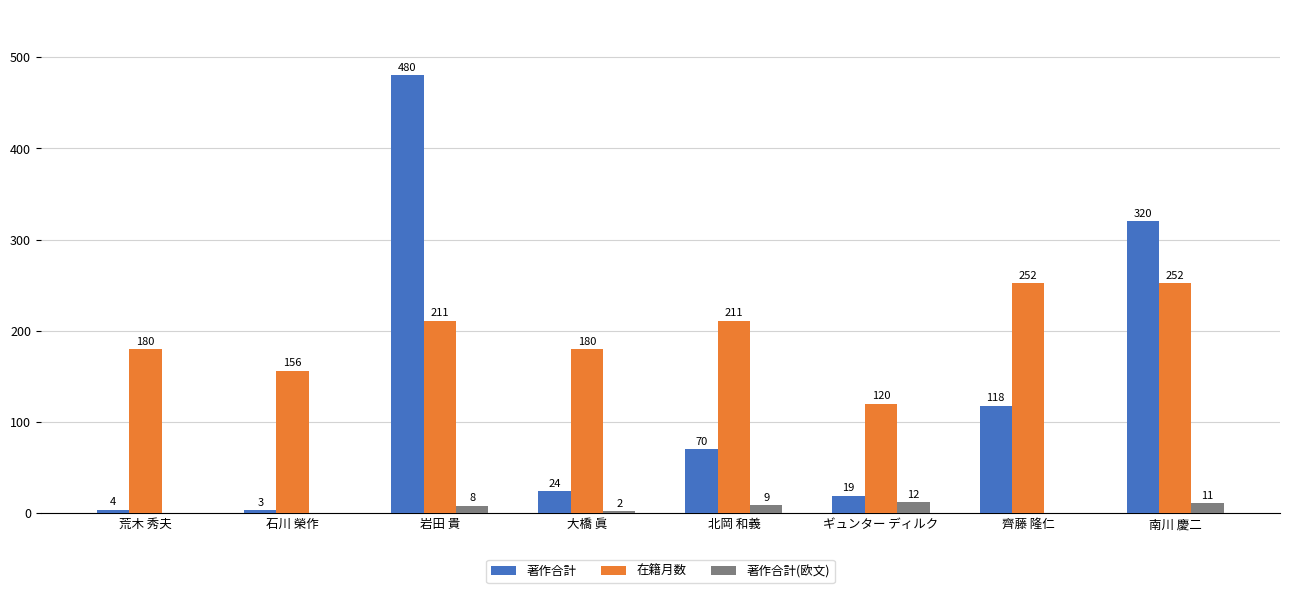

Are the bars grouped side by side (vs. stacked)?

Yes